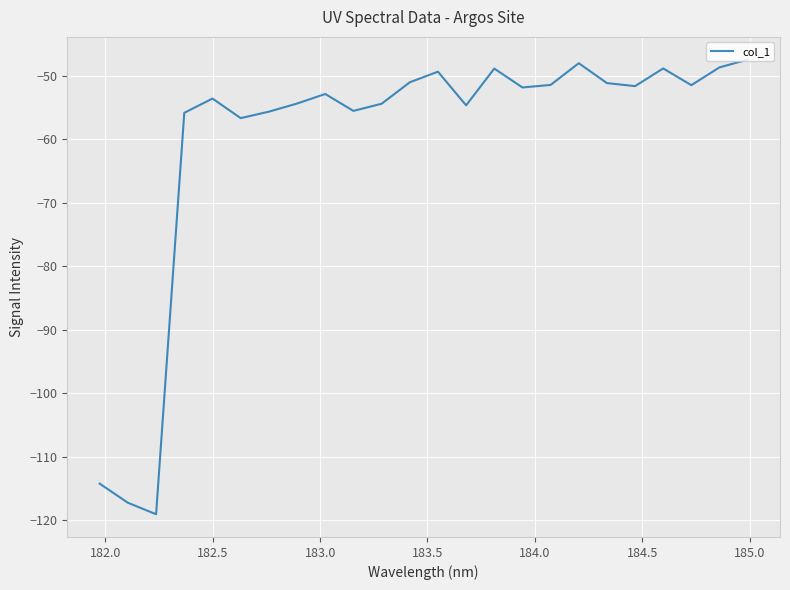

What is the difference between the maximum and minimum values?

71.6